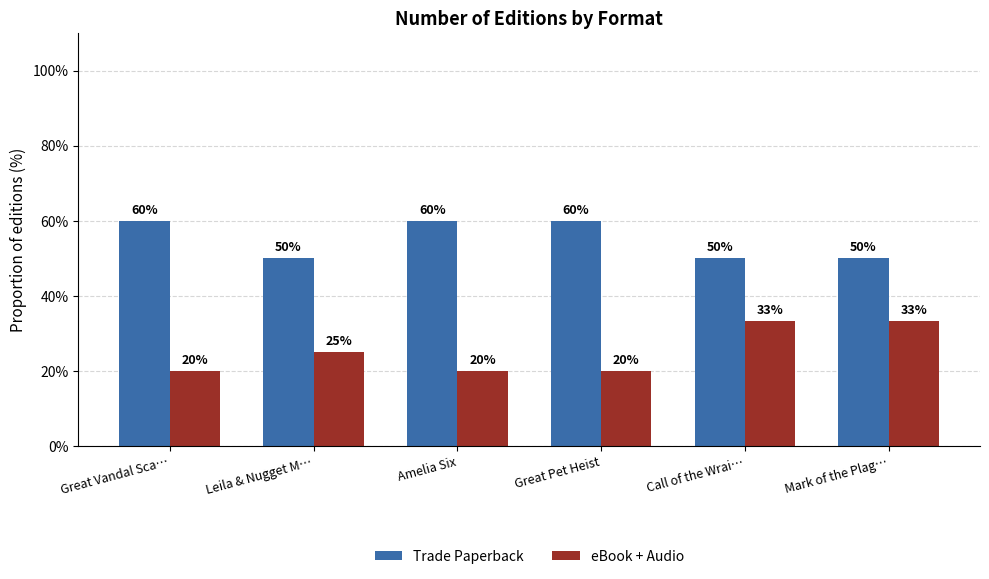

What is the value of the eBook + Audio bar at the 6th from the left?

33.3